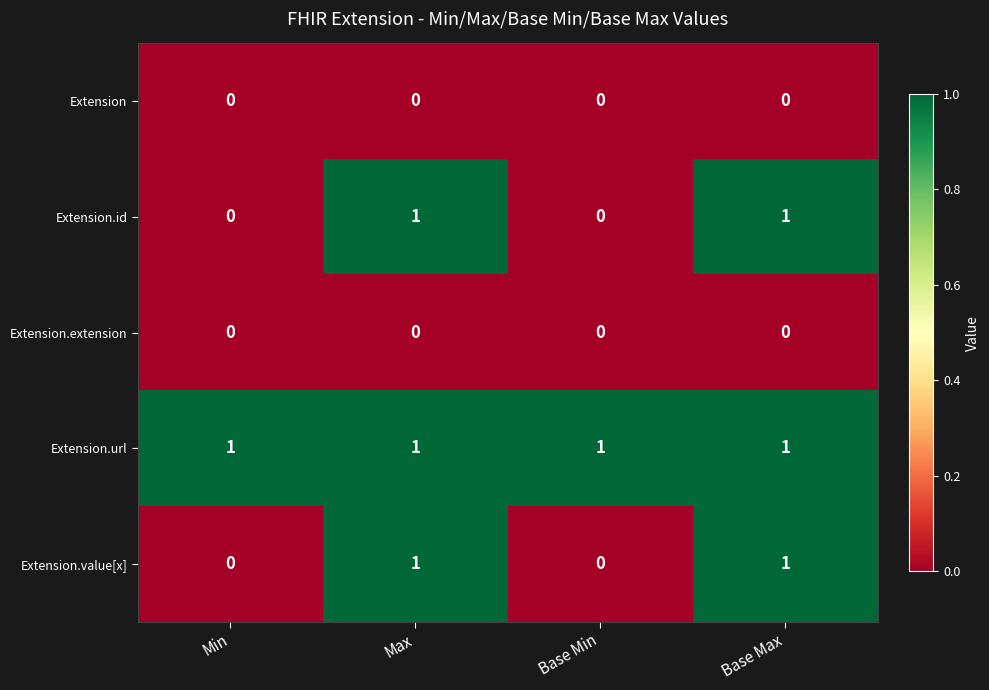

The value of Extension.extension at Base Max is 0. True or false?

True